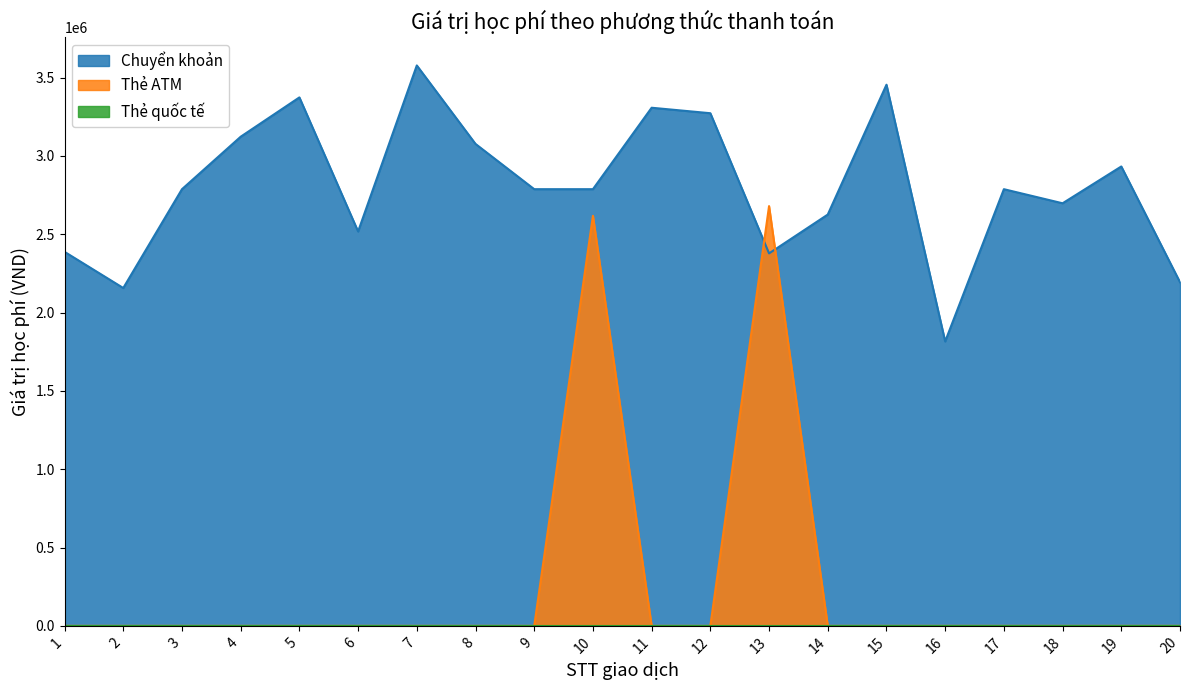

What is the difference between the maximum and minimum values in the Chuyển khoản series?

1762000